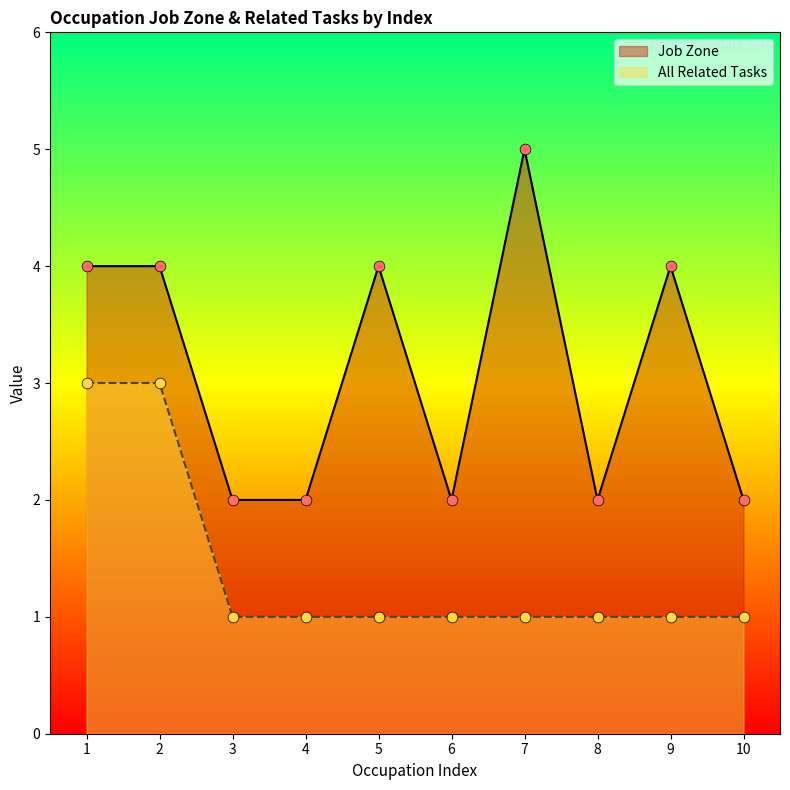

Which series has the largest Y range (max minus min)?

Job Zone